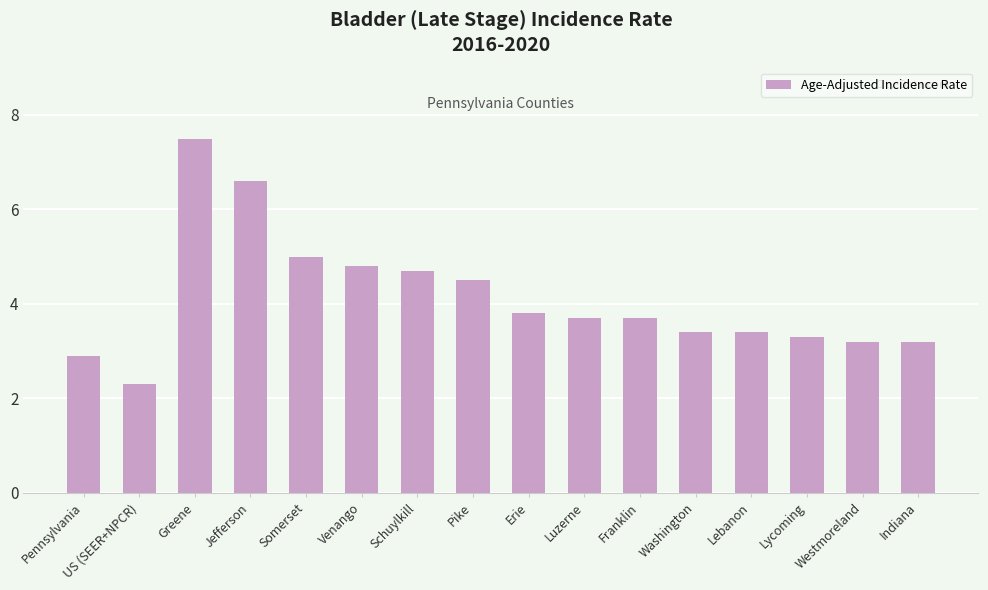

The value at Jefferson is 6.6. True or false?

True